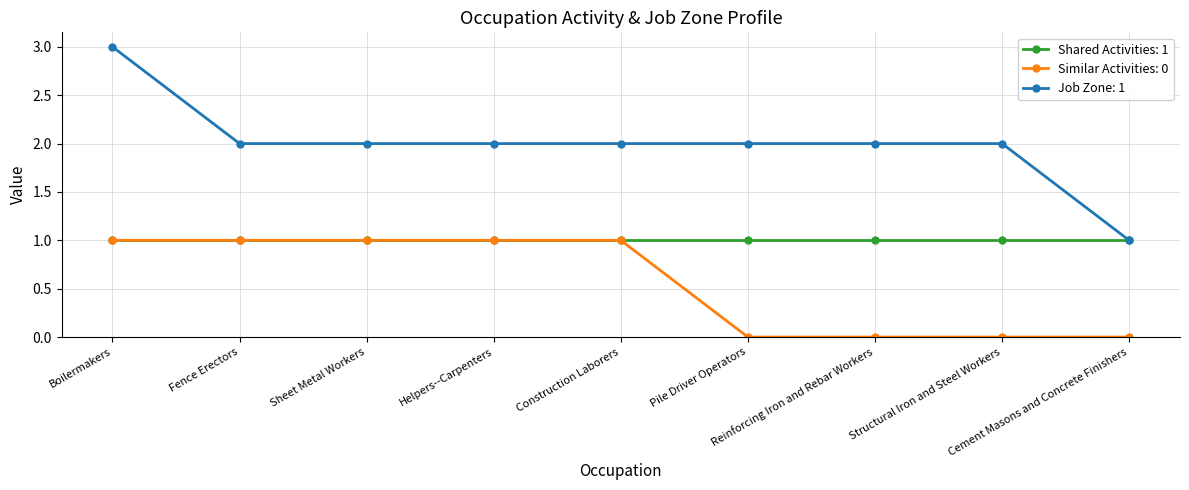

True or false: Job Zone: 1 and Similar Activities: 0 intersect in this chart.

False